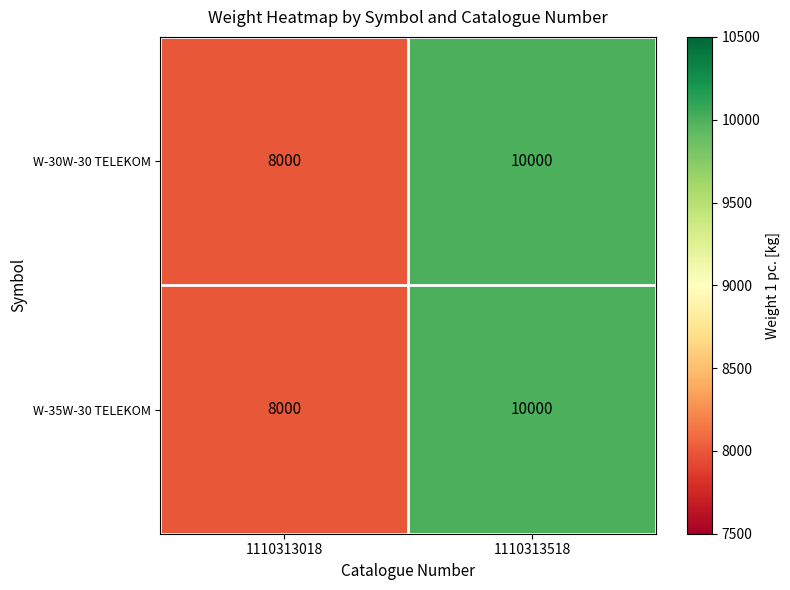

What is the lowest value of the W-30W-30 TELEKOM series?

8000